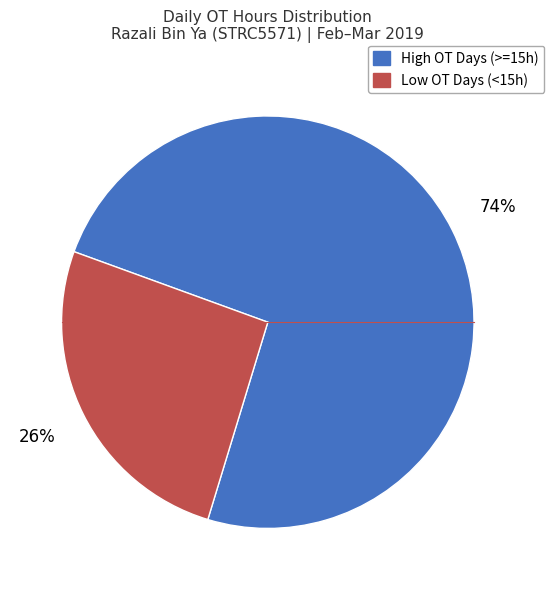

Is there a majority slice in this chart?

Yes